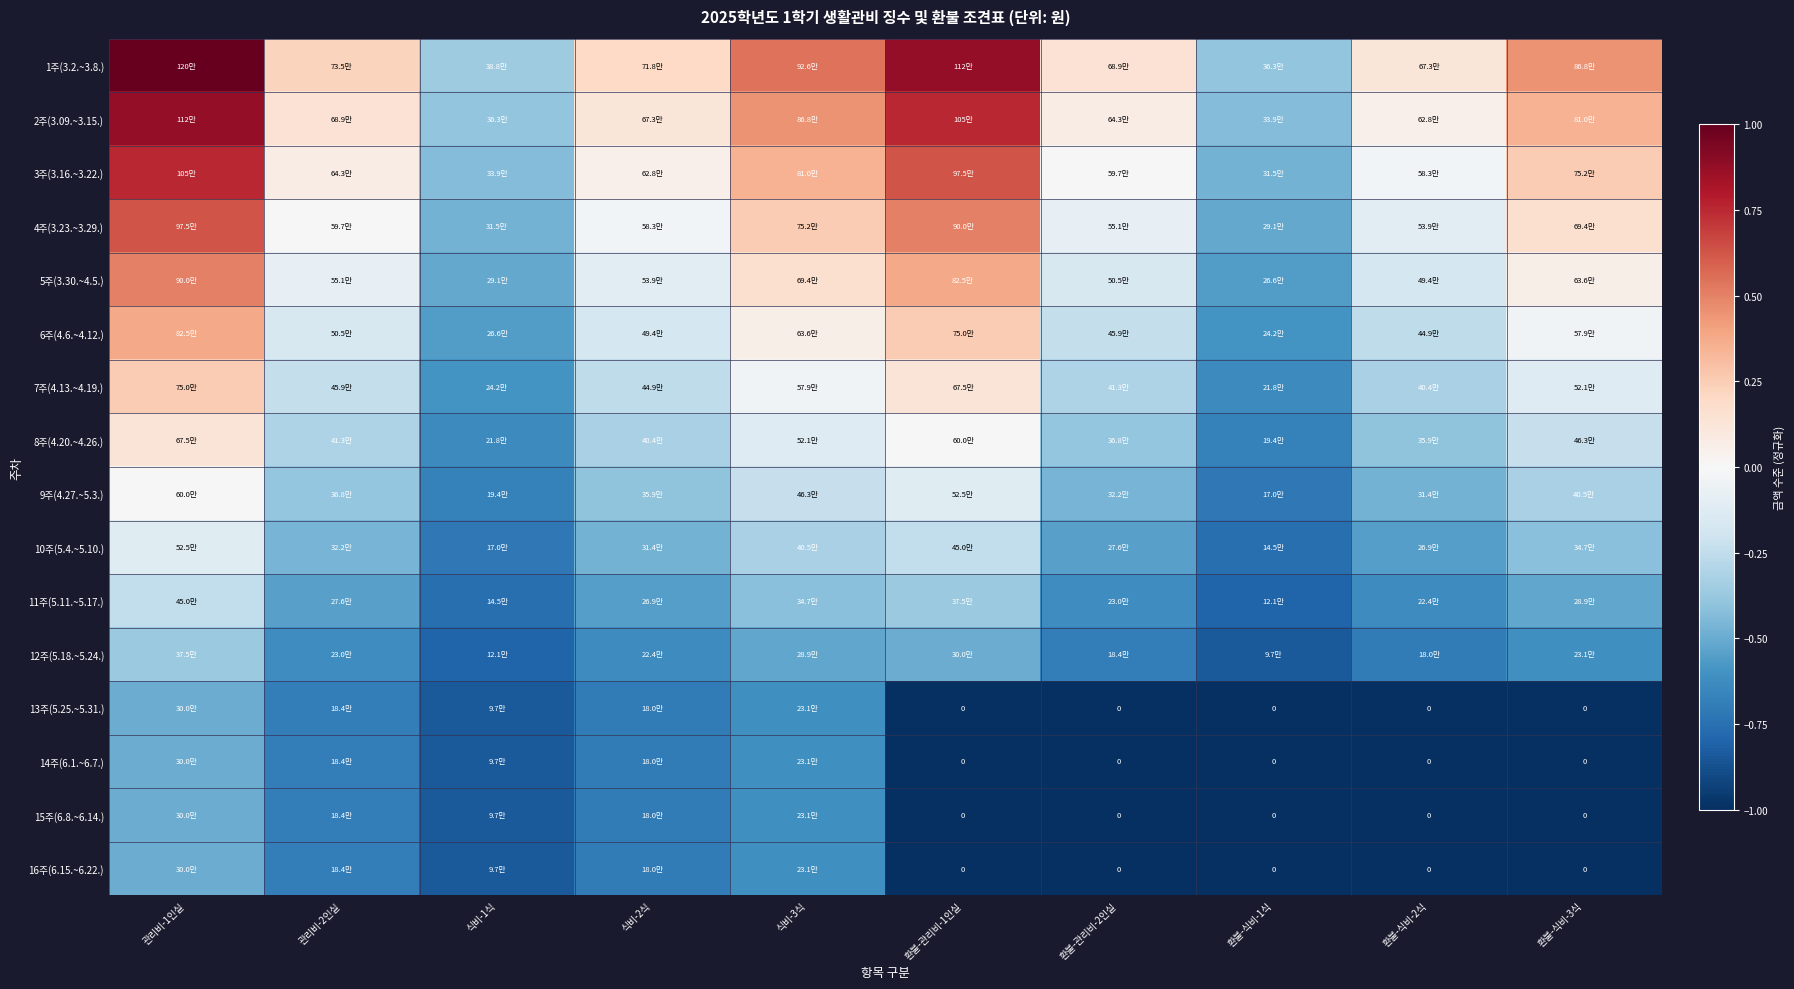

At 환불-식비-3식, list the series in order from smallest to largest.

13주(5.25.~5.31.), 14주(6.1.~6.7.), 15주(6.8.~6.14.), 16주(6.15.~6.22.), 12주(5.18.~5.24.), 11주(5.11.~5.17.), 10주(5.4.~5.10.), 9주(4.27.~5.3.), 8주(4.20.~4.26.), 7주(4.13.~4.19.), 6주(4.6.~4.12.), 5주(3.30.~4.5.), 4주(3.23.~3.29.), 3주(3.16.~3.22.), 2주(3.09.~3.15.), 1주(3.2.~3.8.)